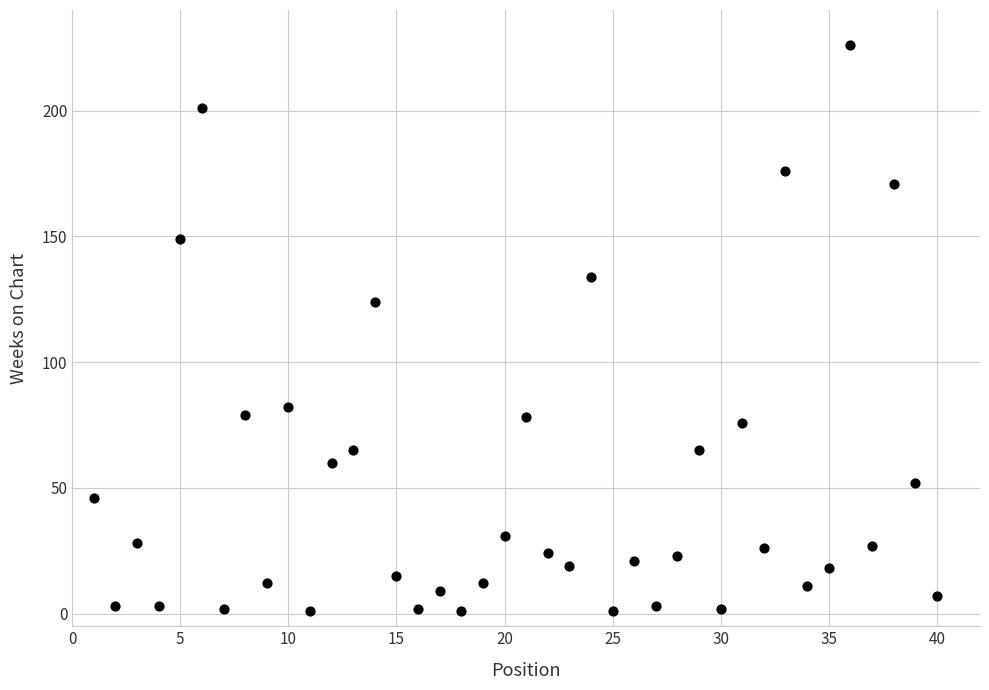

What is the range of X values (max minus min)?

39